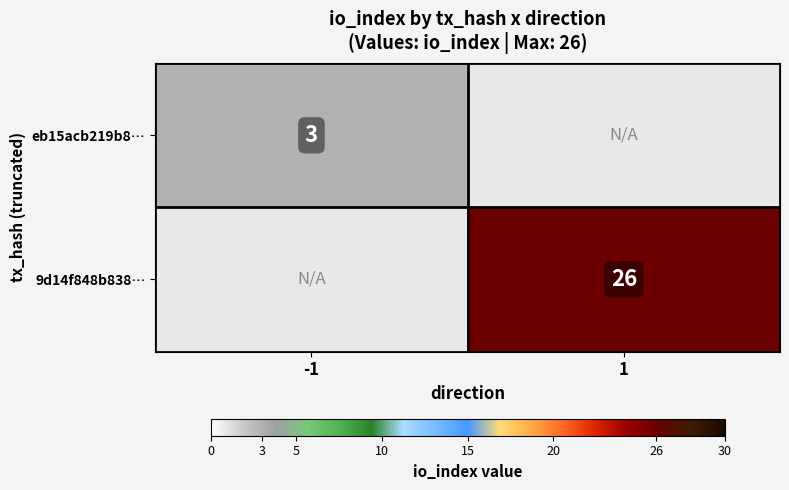

Is the value of 9d14f848b838… at 1 greater than the value of eb15acb219b8… at -1?

Yes